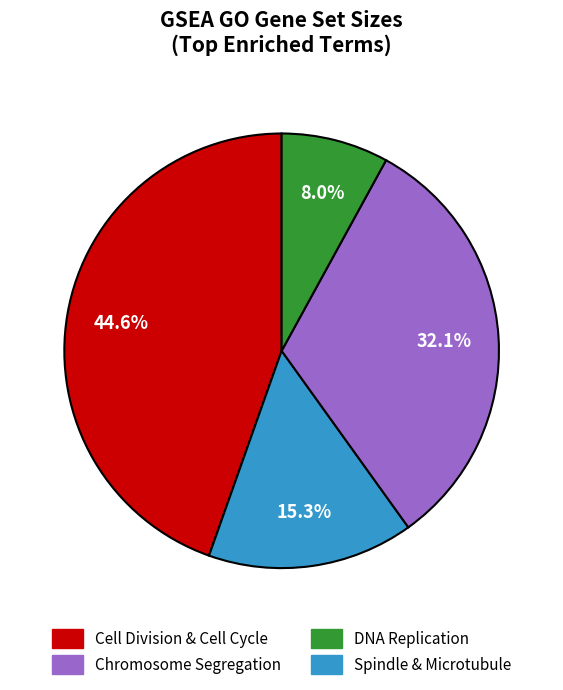

Is there any slice that represents more than half of the pie?

No